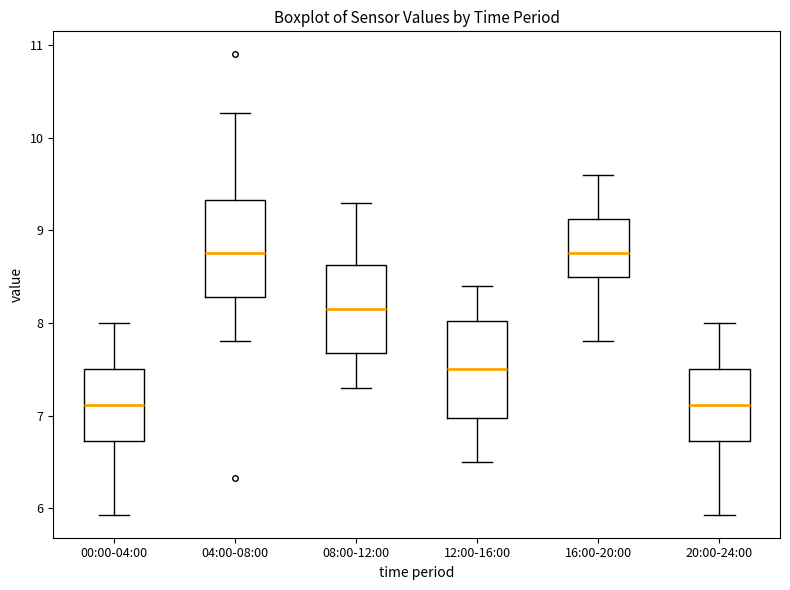

Reading left to right, read every box against the y-axis: the position of its median line, the range the box covers, and the ends of its whiskers. The values are not printed on the chart, so give them approximately, as read against the axis.

00:00-04:00: median 7.1, box 6.7 to 7.5, whiskers 5.9 to 8.0
04:00-08:00: median 8.8, box 8.3 to 9.3, whiskers 7.8 to 10.3
08:00-12:00: median 8.2, box 7.7 to 8.6, whiskers 7.3 to 9.3
12:00-16:00: median 7.5, box 7.0 to 8.0, whiskers 6.5 to 8.4
16:00-20:00: median 8.8, box 8.5 to 9.1, whiskers 7.8 to 9.6
20:00-24:00: median 7.1, box 6.7 to 7.5, whiskers 5.9 to 8.0